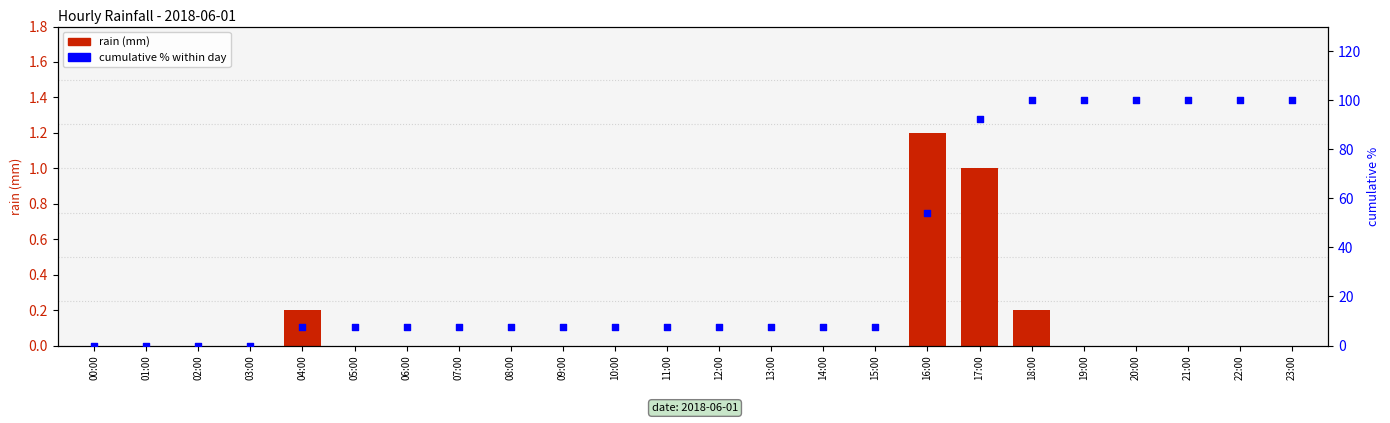

Which series contains the highest Y value?

cumulative % within day